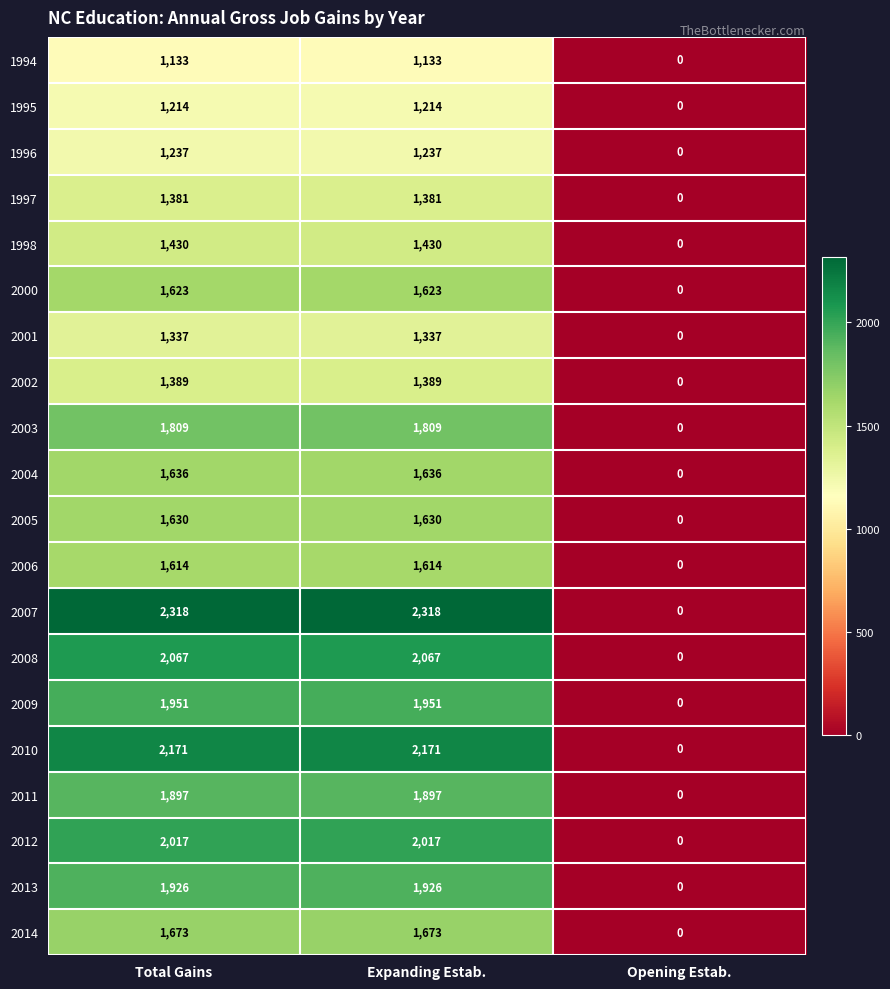

Is the value of 1997 at Total Gains greater than the value of 2013 at Opening Estab.?

Yes